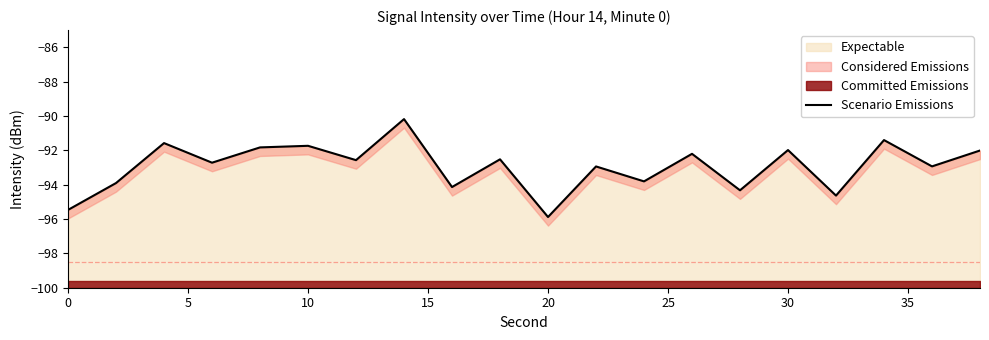

How many lines are shown in the chart?

1